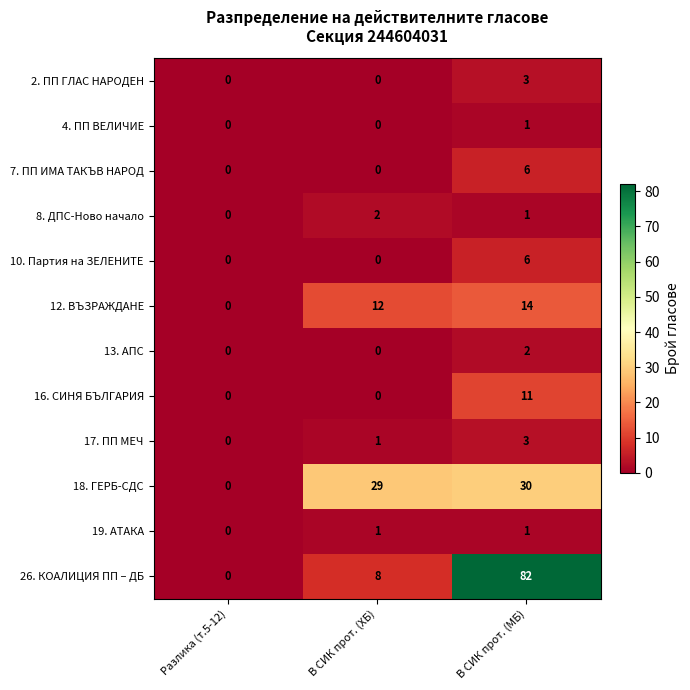

The value of 17. ПП МЕЧ at Разлика (т.5-12) is -2. True or false?

False